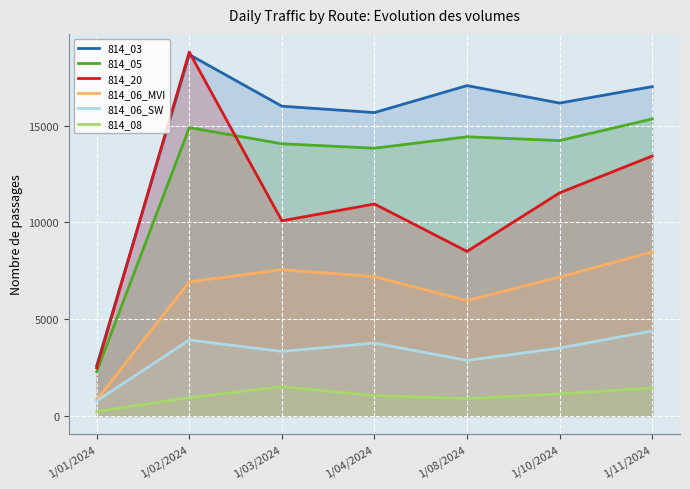

True or false: 814_03 and 814_08 cross at least once.

False